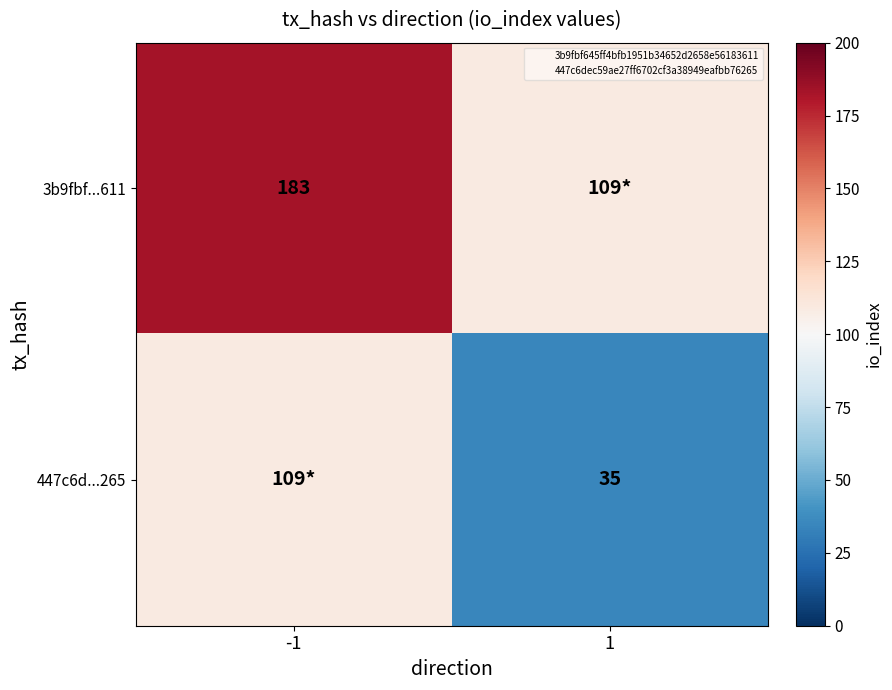

The 3b9fbf...611 series shows 151 at 1. True or false?

False